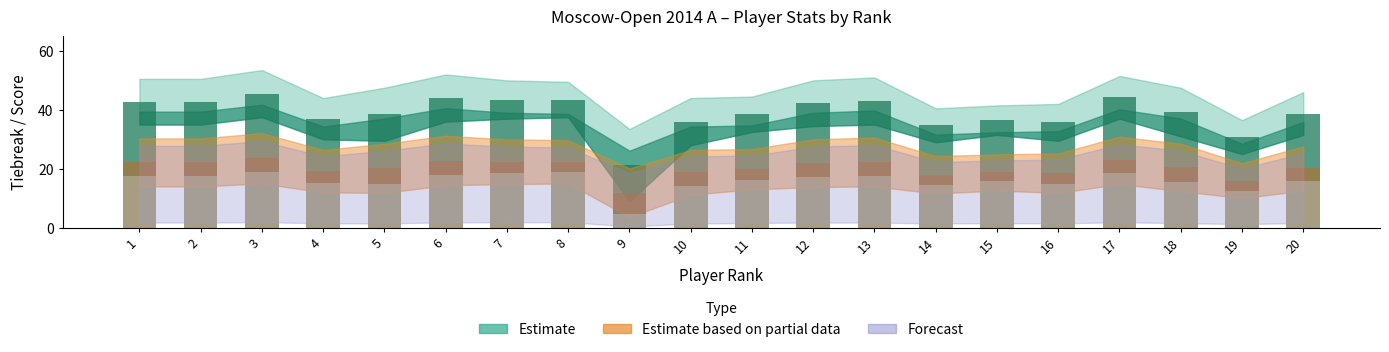

At which label is Estimate_low closest to 23?

19